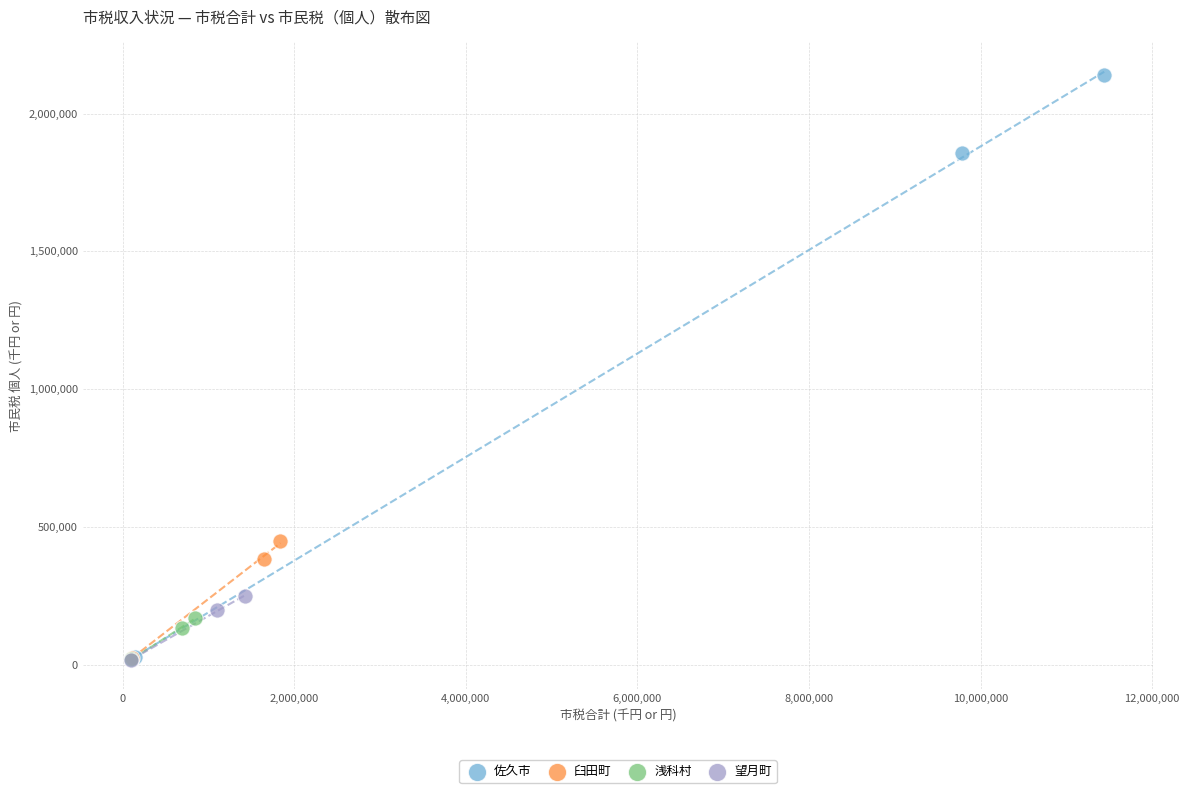

Which series reaches the maximum Y coordinate?

佐久市